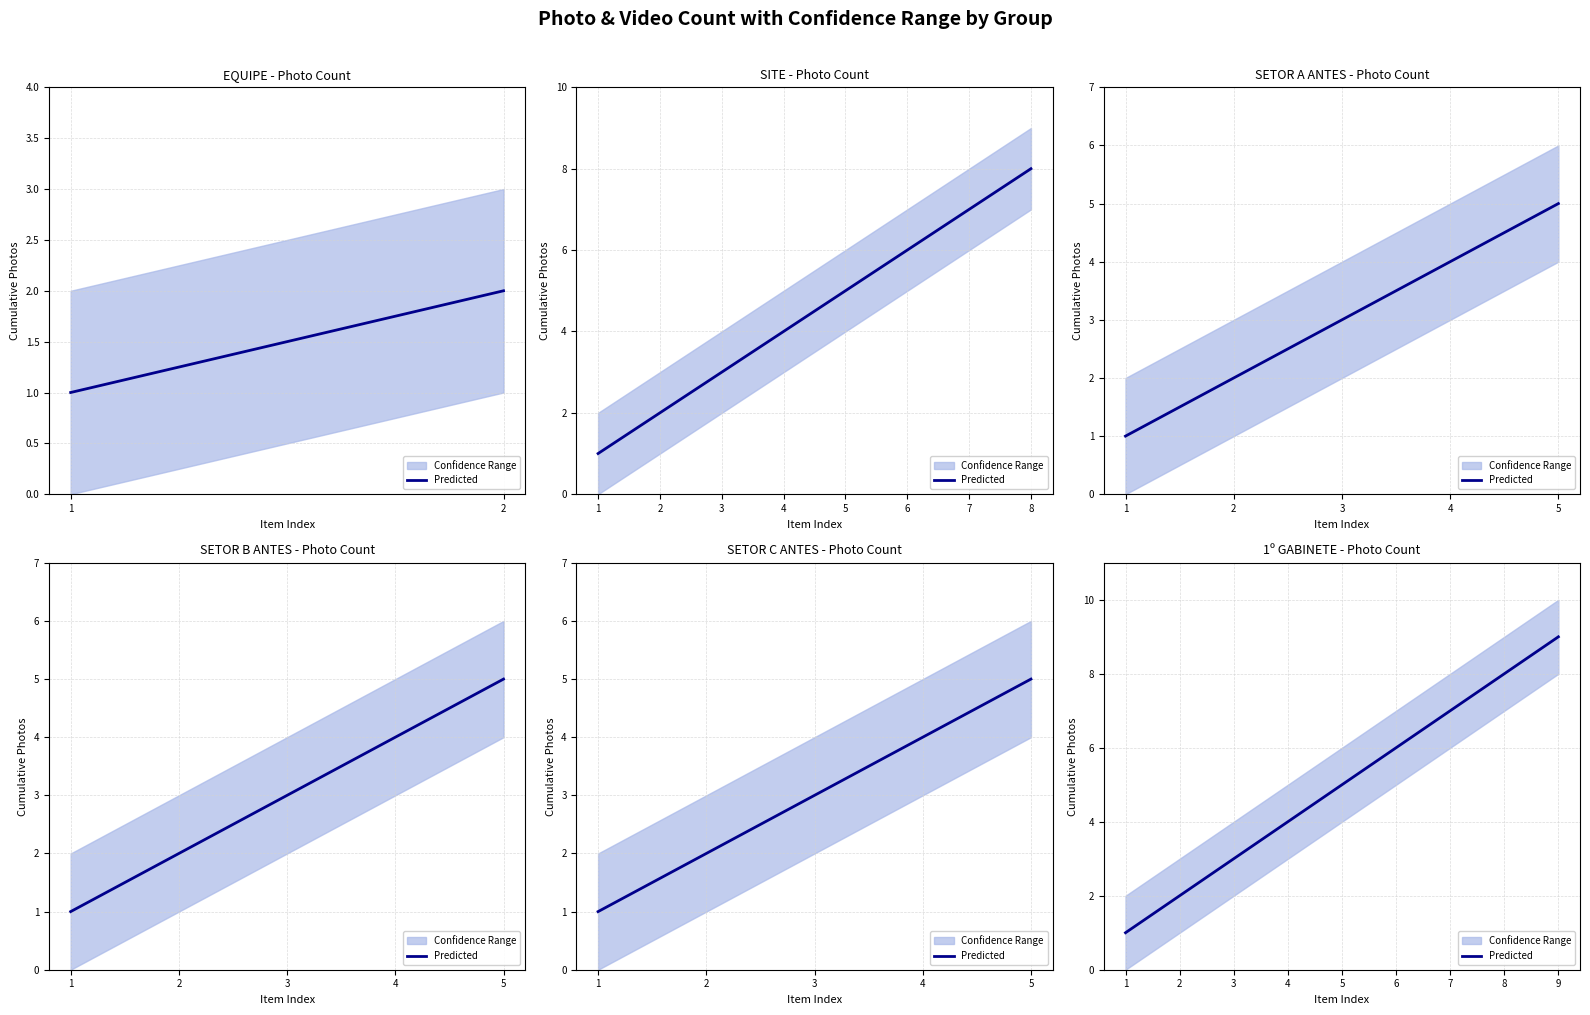

How many lines are shown in the chart?

1